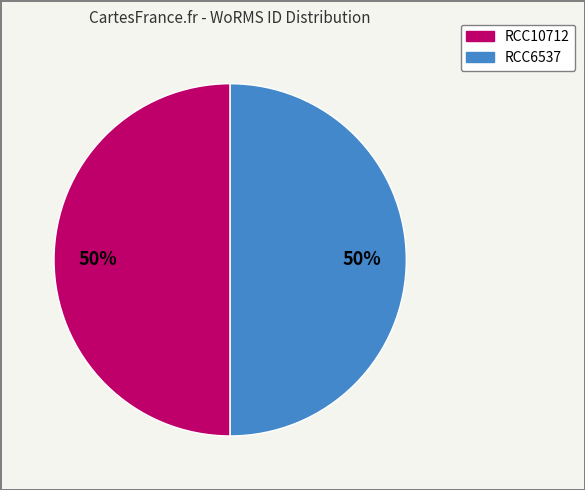

Approximately how many times larger is the value at RCC6537 compared to RCC10712?

1.0